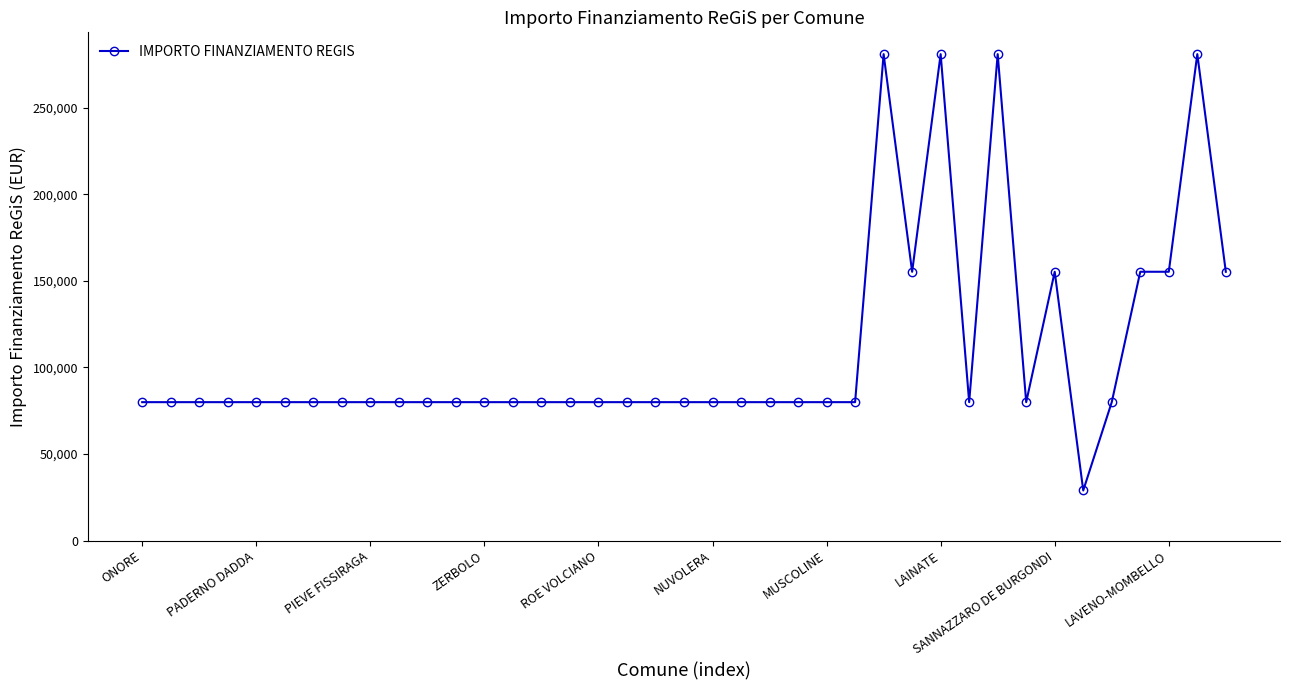

How many data points are less than 79922?

1